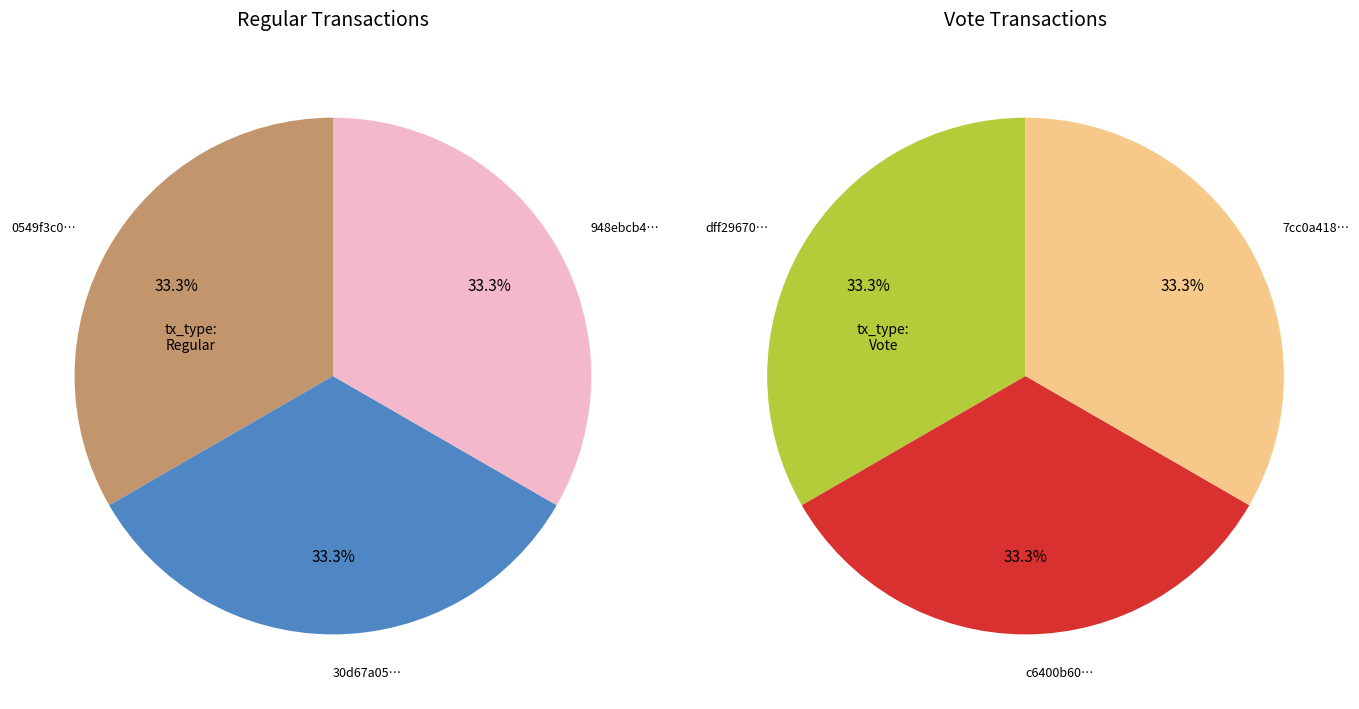

Does any single category account for the majority?

No